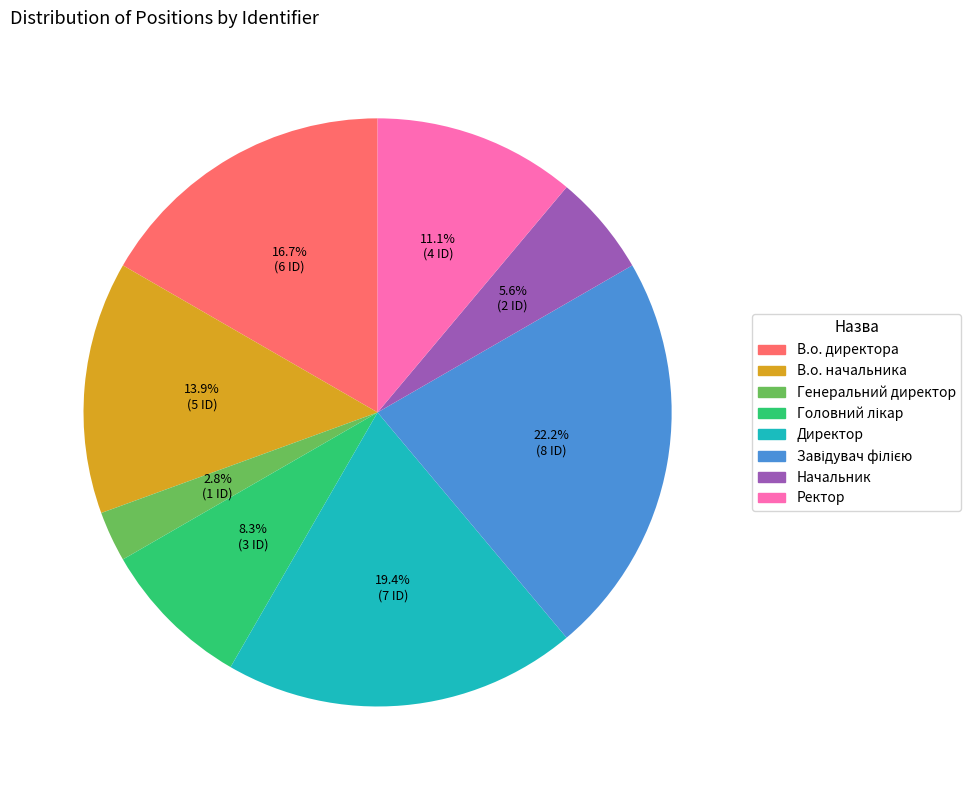

What portion of the pie excludes Генеральний директор?

97.2%